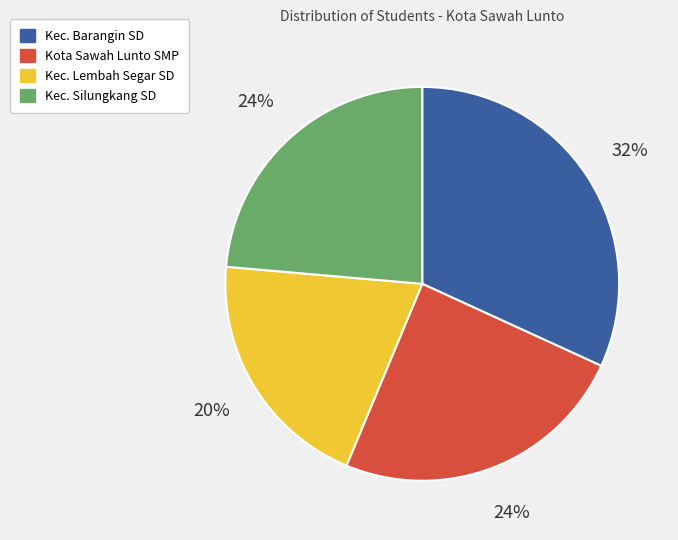

The Kec. Barangin SD slice represents 38% of the pie. True or false?

False